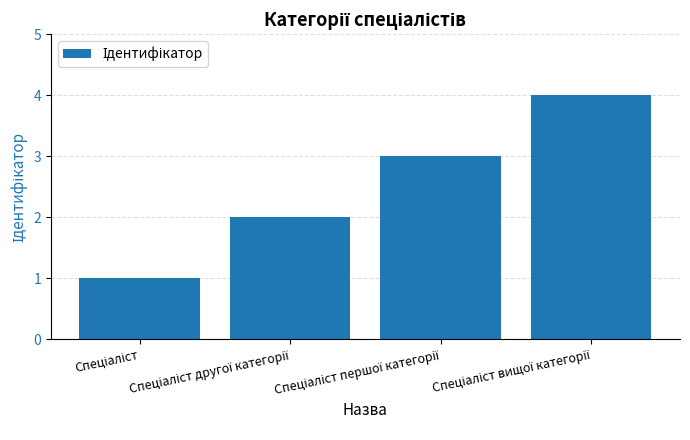

How many data points does each series have?

4